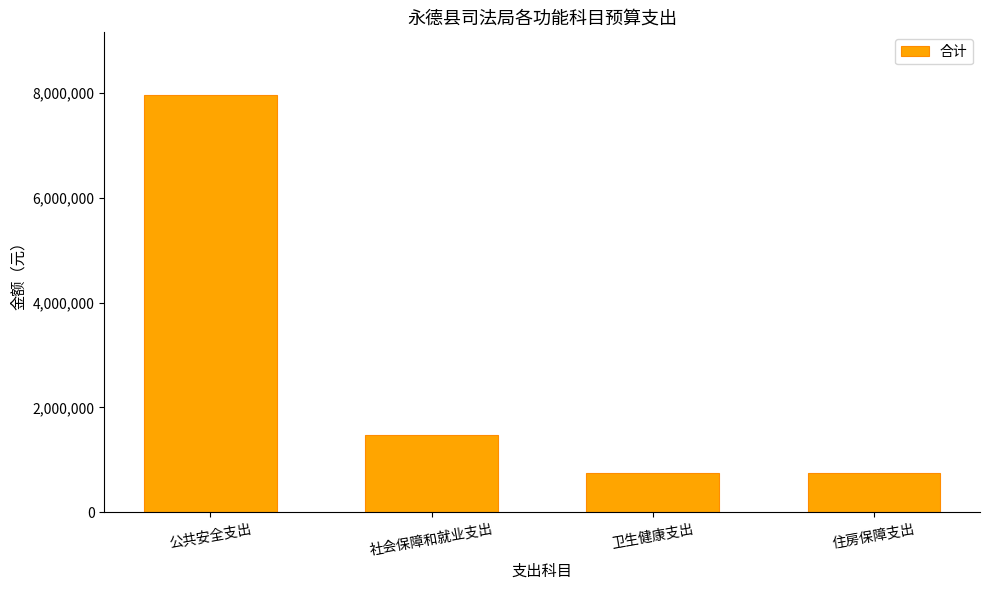

The chart shows a value of 754882.9 at 住房保障支出. True or false?

True